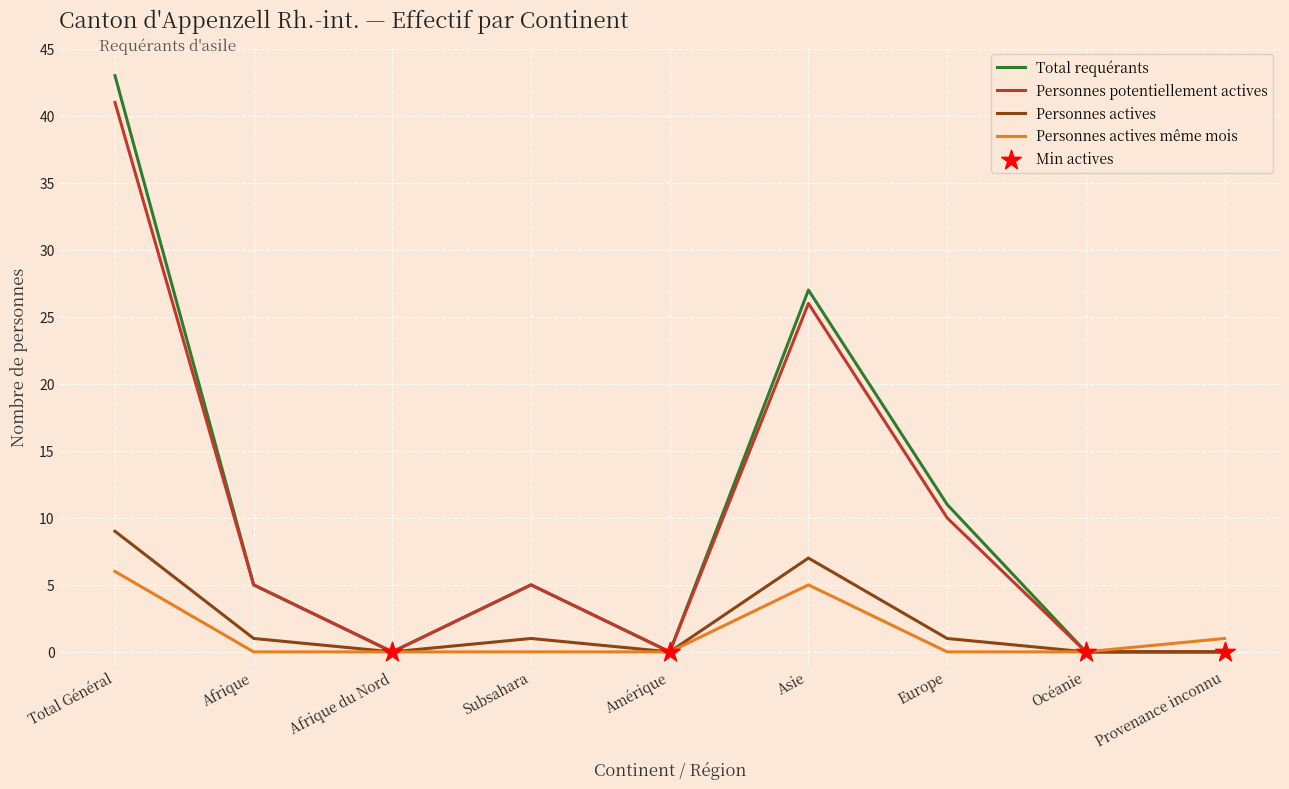

At how many categories does at least one series exceed 10?

3